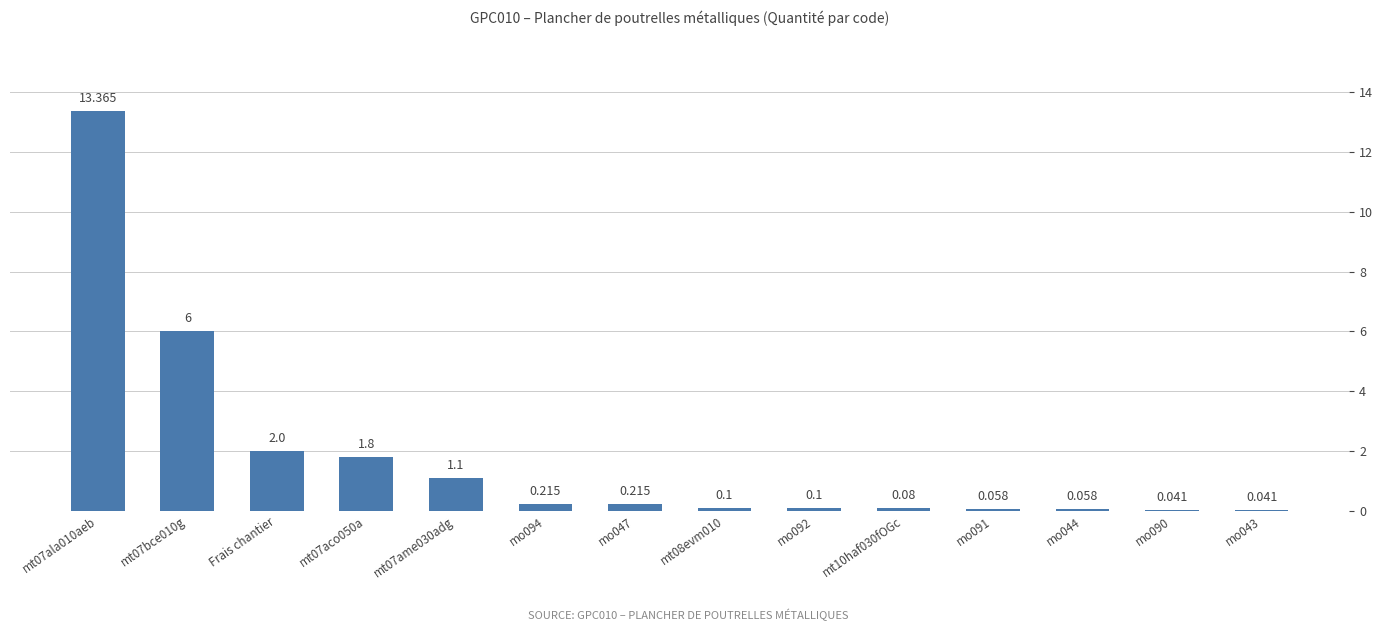

What is the difference between the values at mo044 and mt07bce010g?

5.9